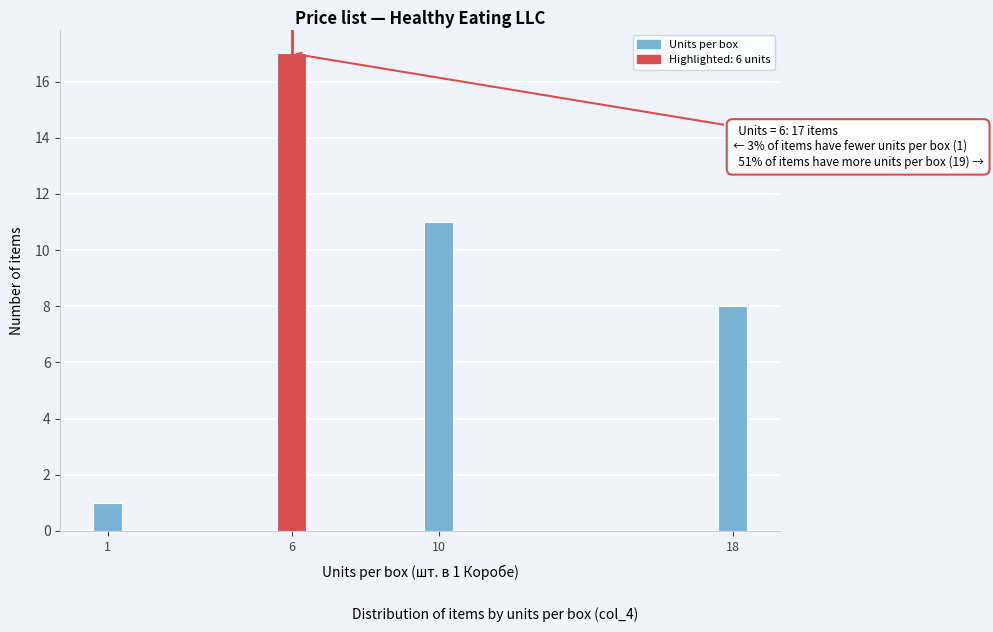

Reading left to right, list all the values displayed in this chart.

1	17	11	8